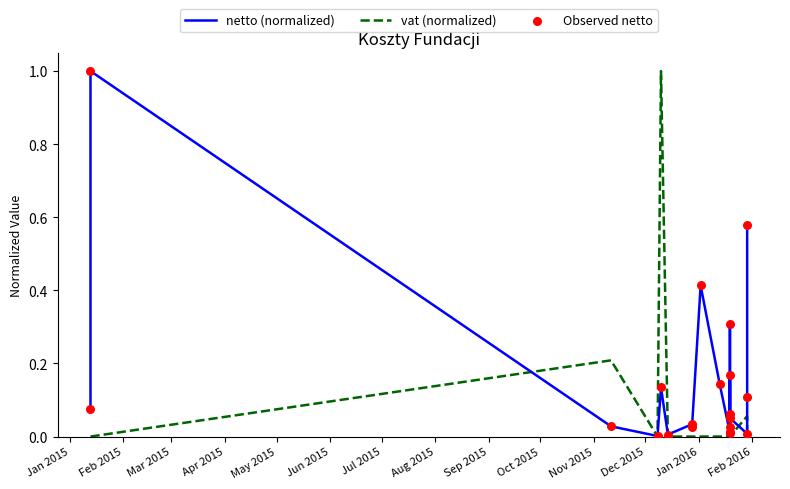

Is the value of Observed netto at 17 greater than the value of vat (normalized) at Dec 2015?

Yes